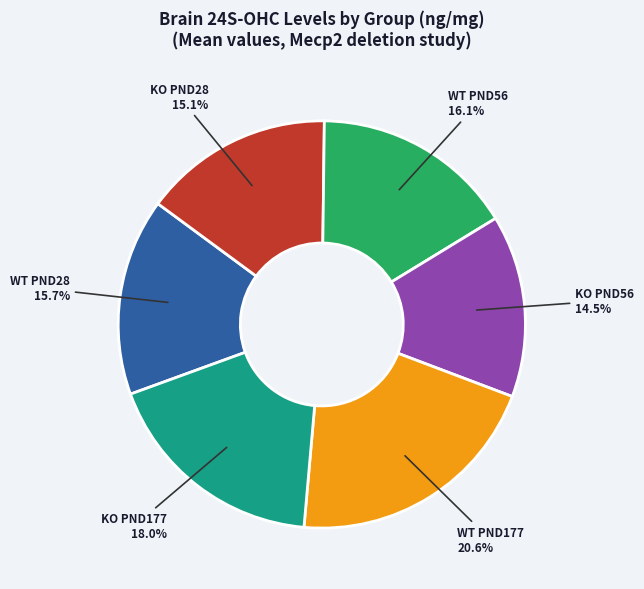

To the nearest percent, what is the combined percentage of KO PND177 and WT PND177?

39%